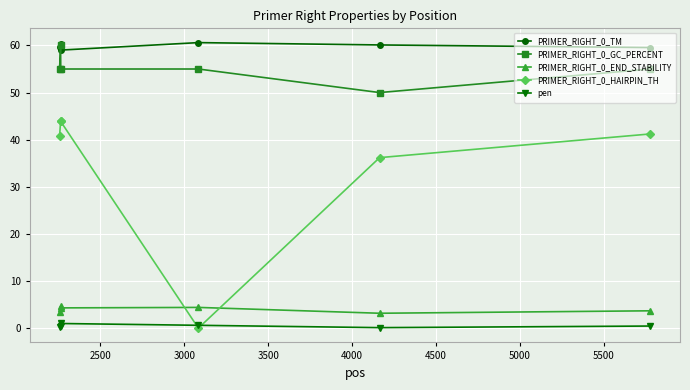

At how many categories does at least one series exceed 8?

6